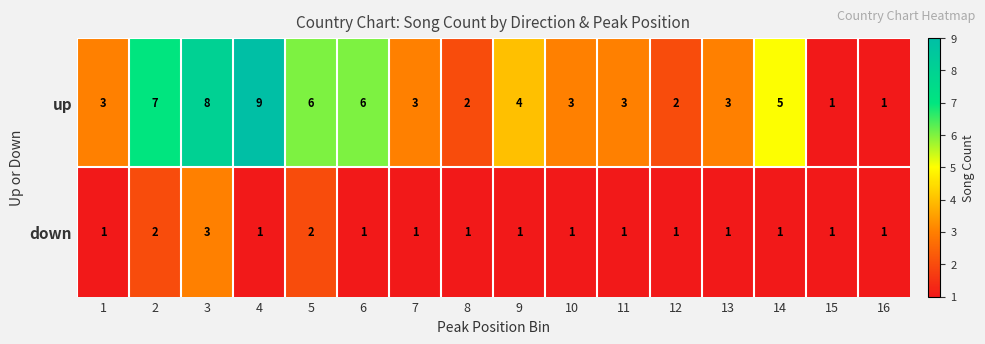

The value of up at 13 is 3. True or false?

True